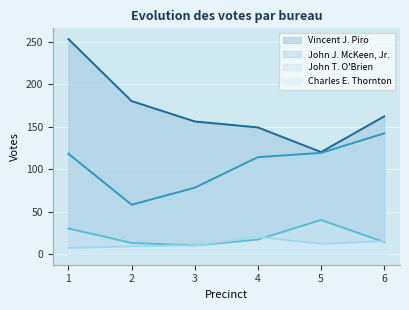

Which series has the largest range (max minus min)?

Vincent J. Piro